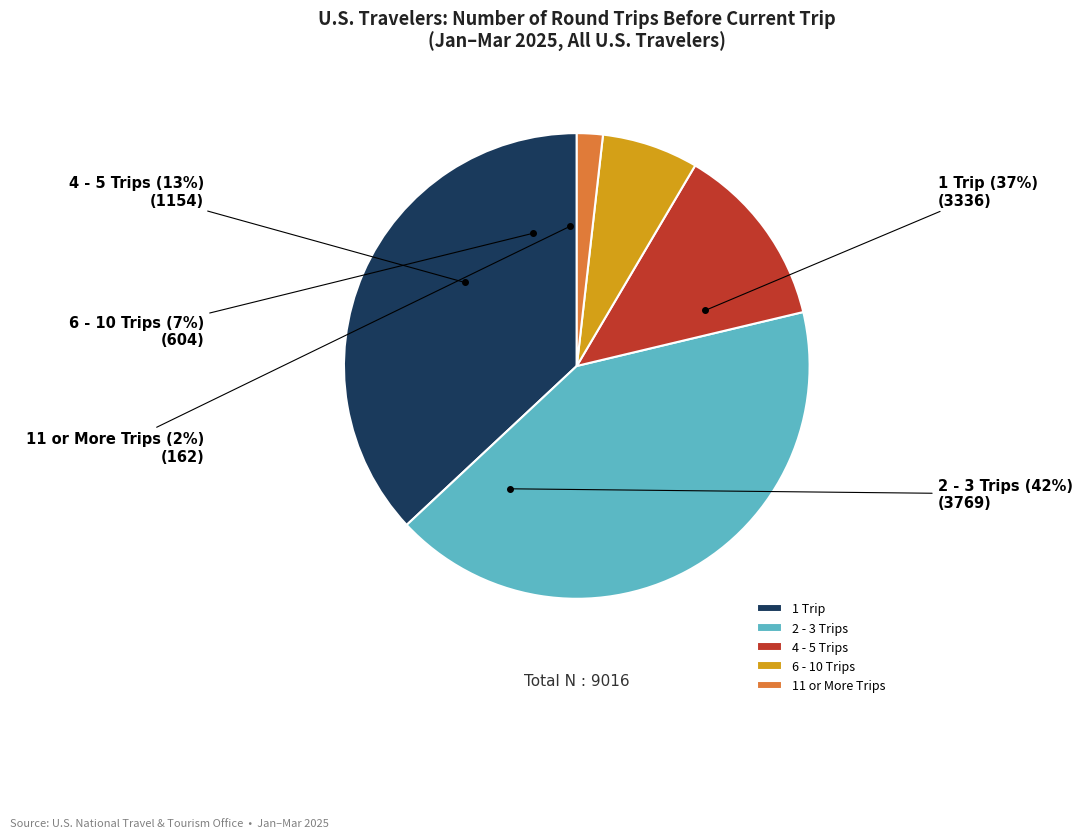

To the nearest percent, what portion does 1 Trip represent?

37%